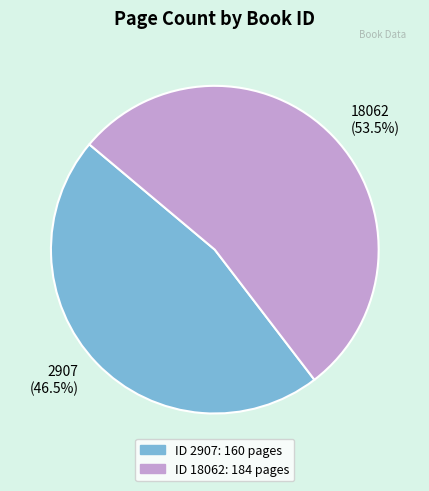

Between 18062 (53.5%) and 2907 (46.5%), which is larger?

18062 (53.5%)